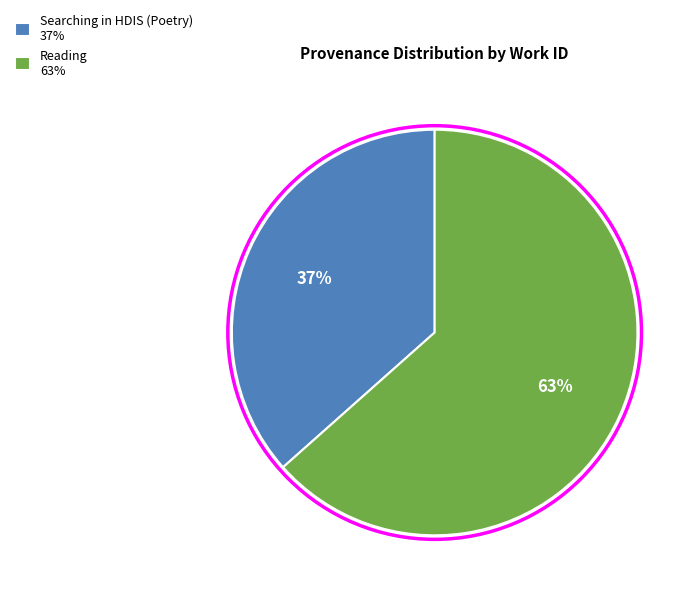

Is Reading the majority of the pie?

Yes